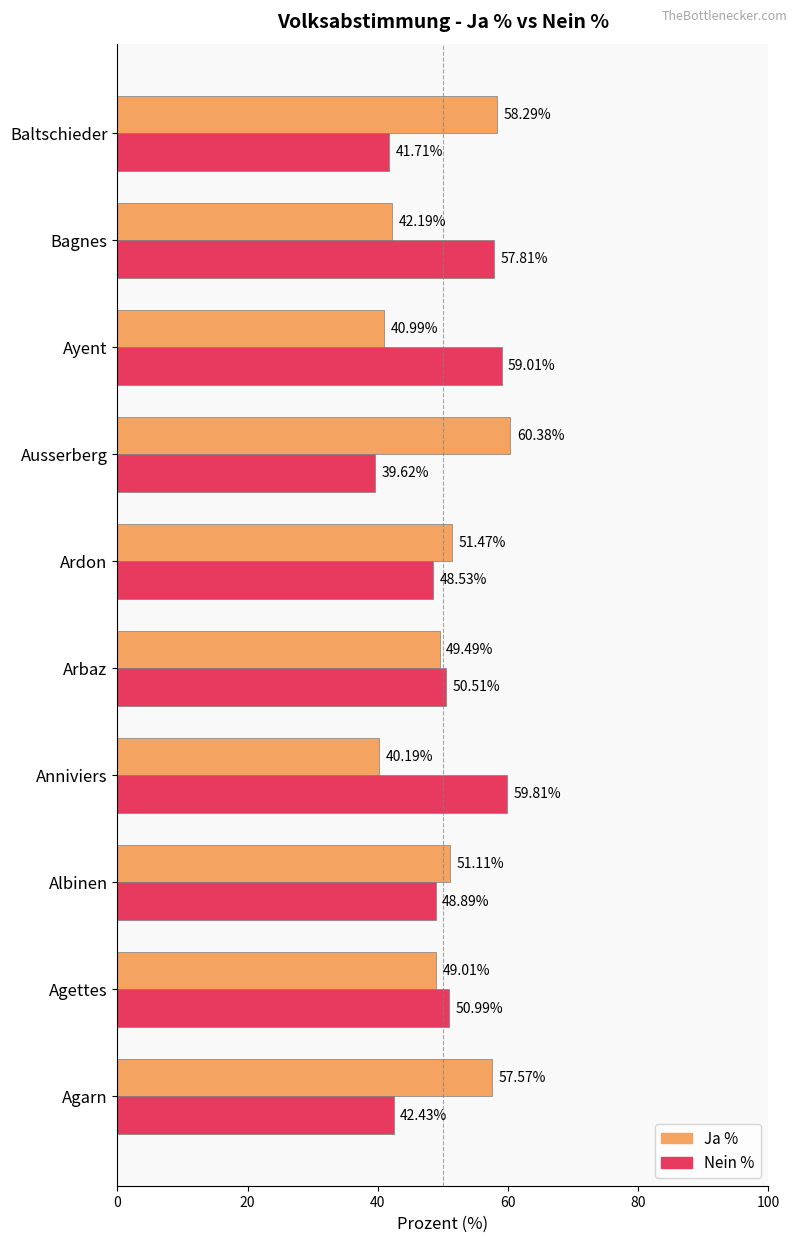

Is the value of Nein % at Albinen greater than the value of Ja % at Bagnes?

Yes